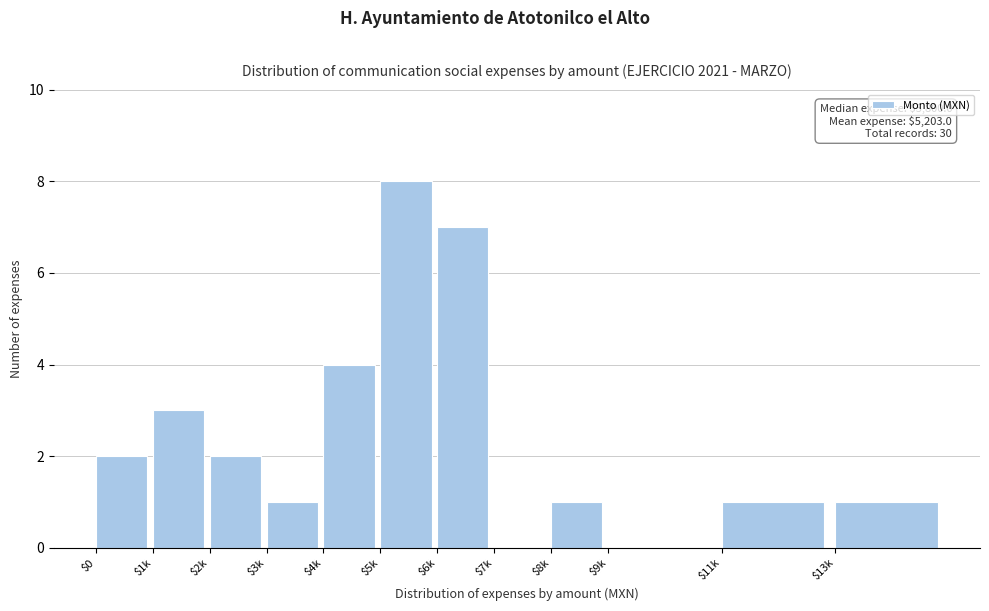

What is the maximum value shown in the chart?

8